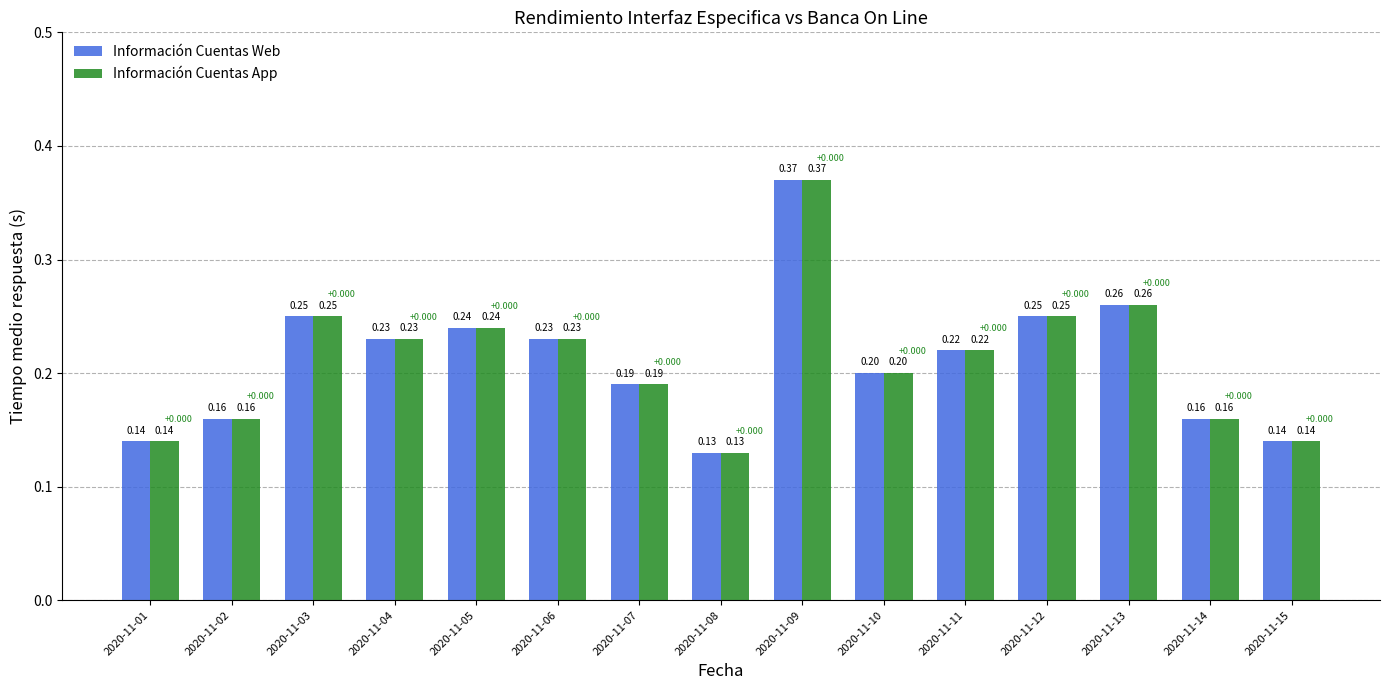

Between 2020-11-11 and 2020-11-14, which series saw the biggest shift?

Información Cuentas Web